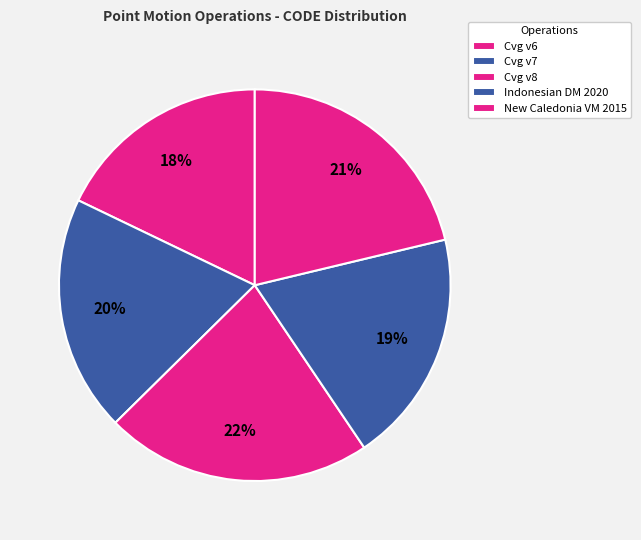

How many segments does this pie chart have?

5